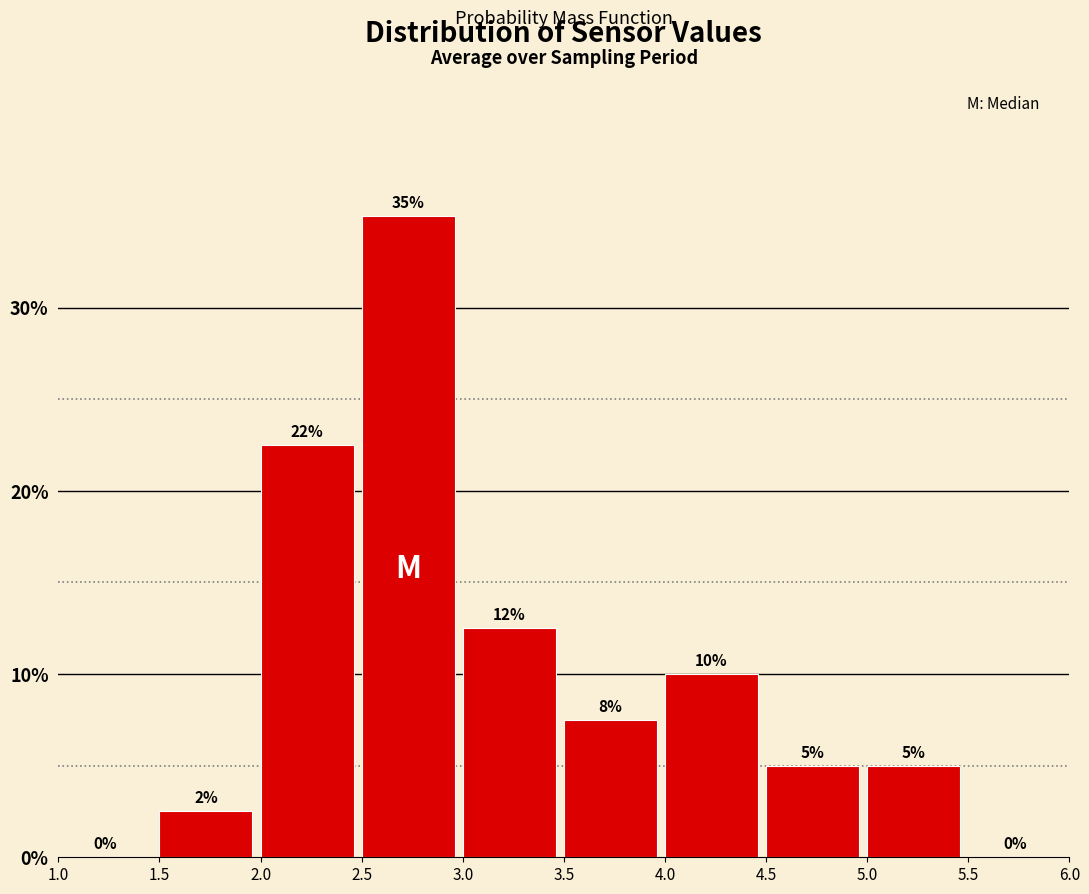

Over which range of the x-axis is the bar tallest?

2.5 to 3.0